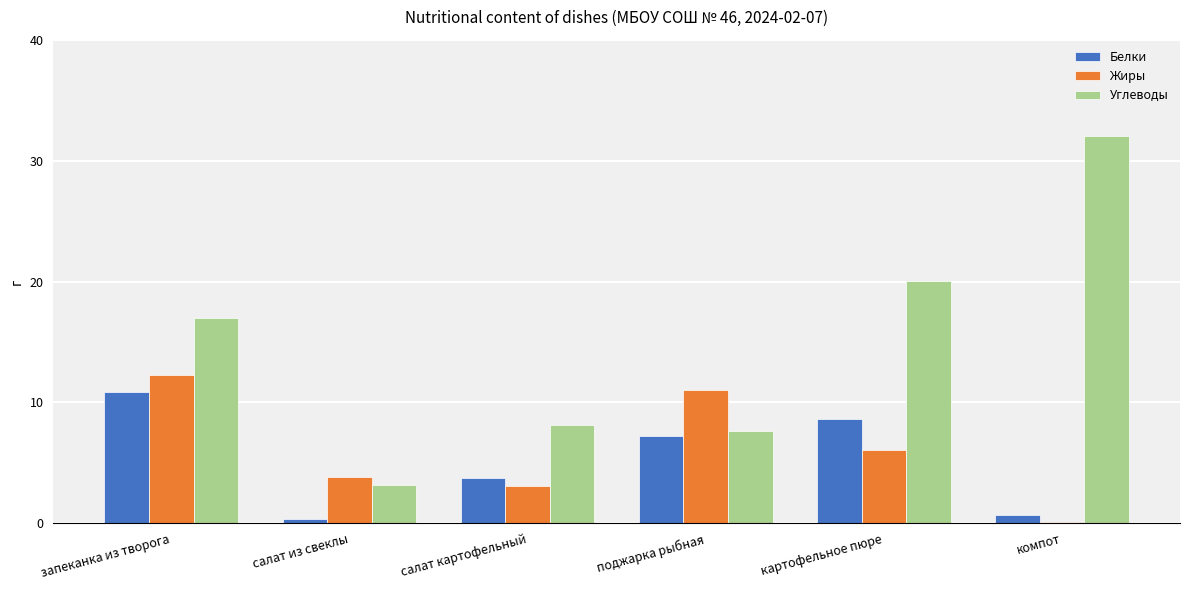

At which label is Белки closest to 5?

салат картофельный